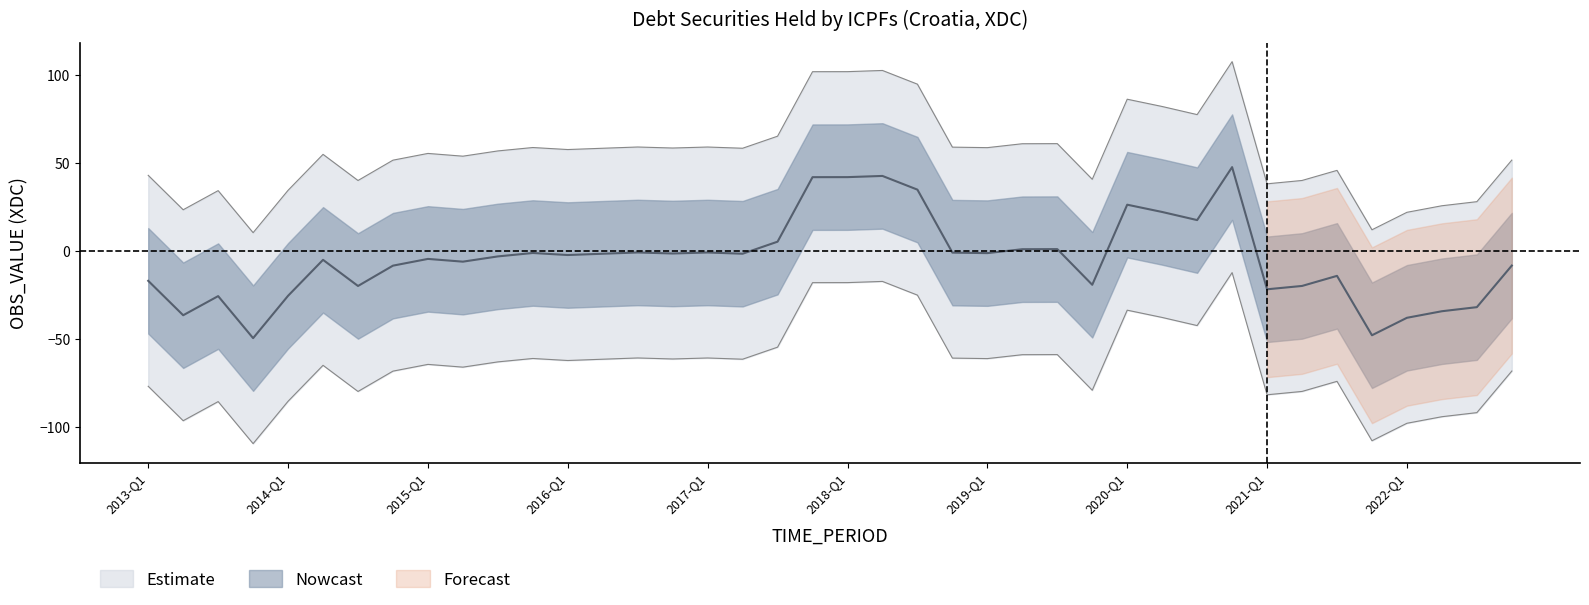

The chart shows a value of -8.5 at 2014-Q2. True or false?

False